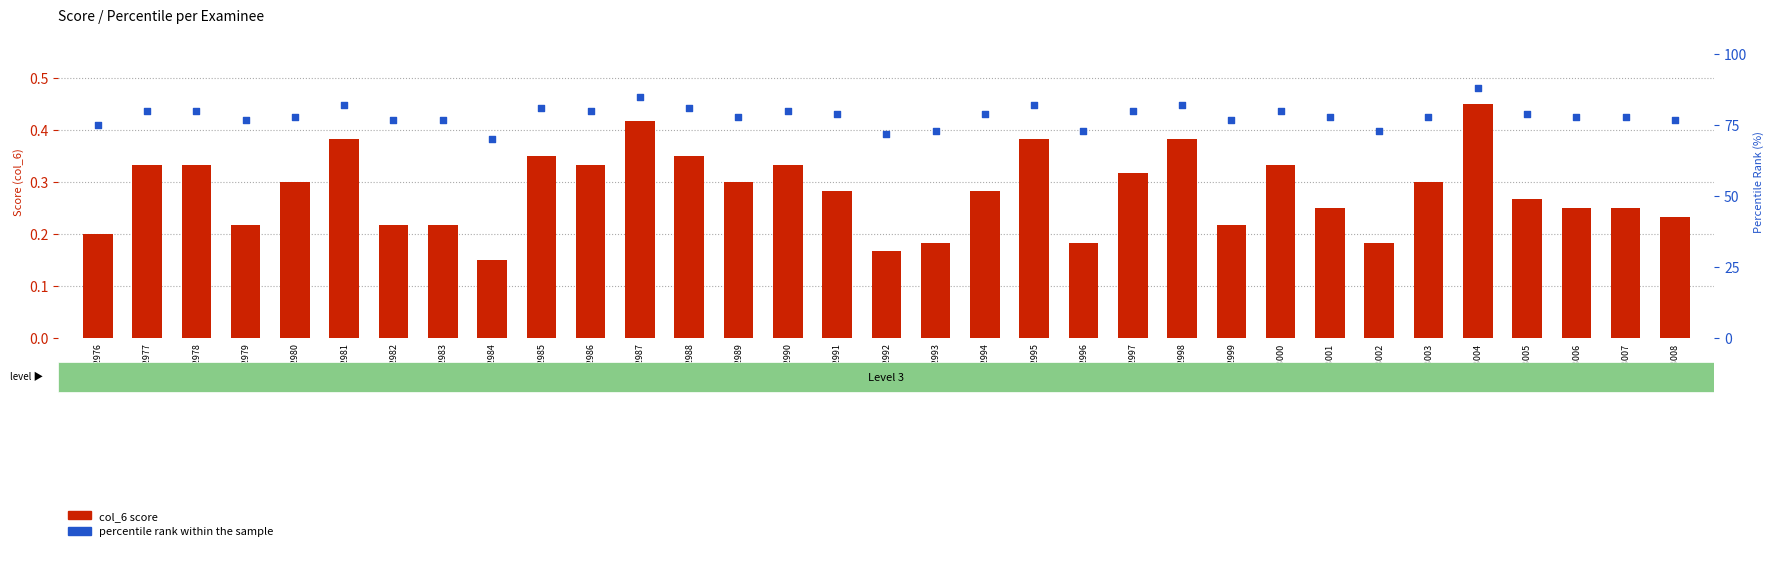

What is the total value across all series at boh713003?

78.3